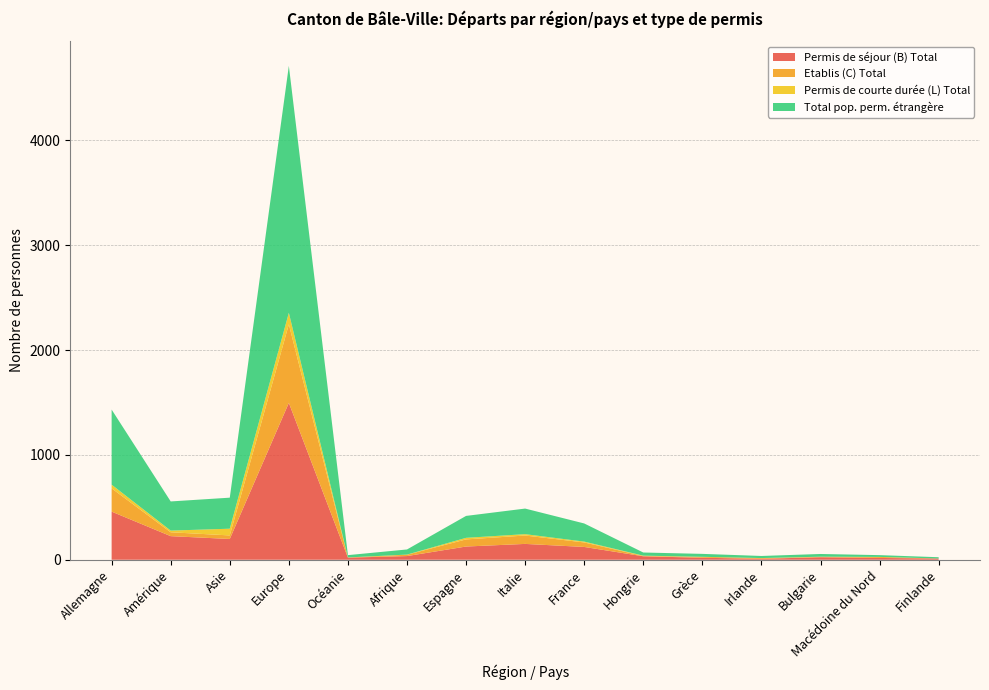

Reading left to right, transcribe all the data shown in this chart.

Permis de séjour (B) Total: 459	225	198	1496	20	35	126	151	122	33	19	9	24	17	12
Etablis (C) Total: 222	37	34	749	1	13	68	80	43	3	9	7	3	10	0
Permis de courte durée (L) Total: 35	16	64	110	1	1	15	13	8	3	0	0	2	0	0
Total pop. perm. étrangère: 716	278	296	2355	22	49	209	244	173	30	28	20	26	17	12